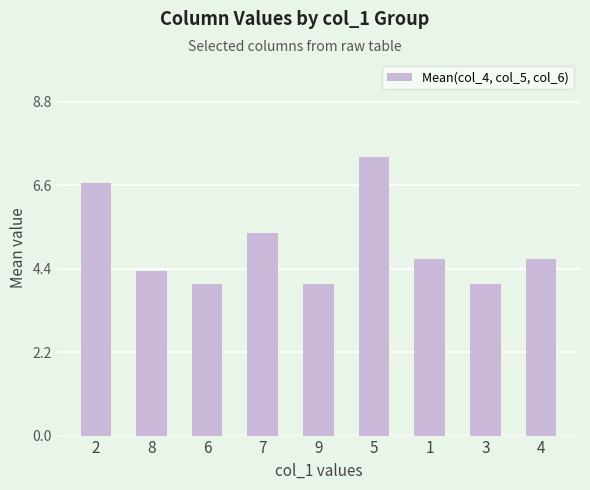

What is the greatest value displayed?

7.3